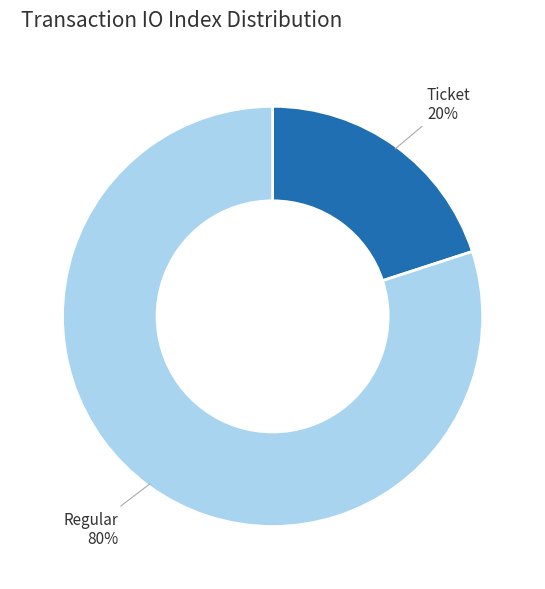

Which slice is the smallest?

Ticket